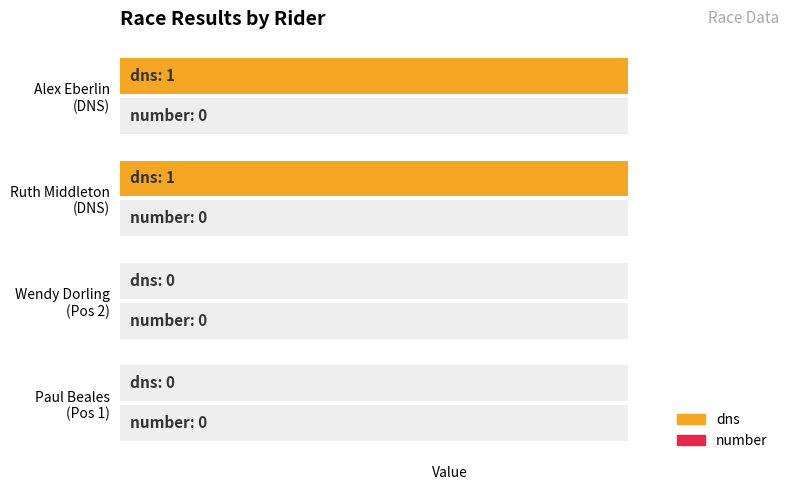

Is it true that dns equals -0.4 at Wendy Dorling (Pos 2)?

False